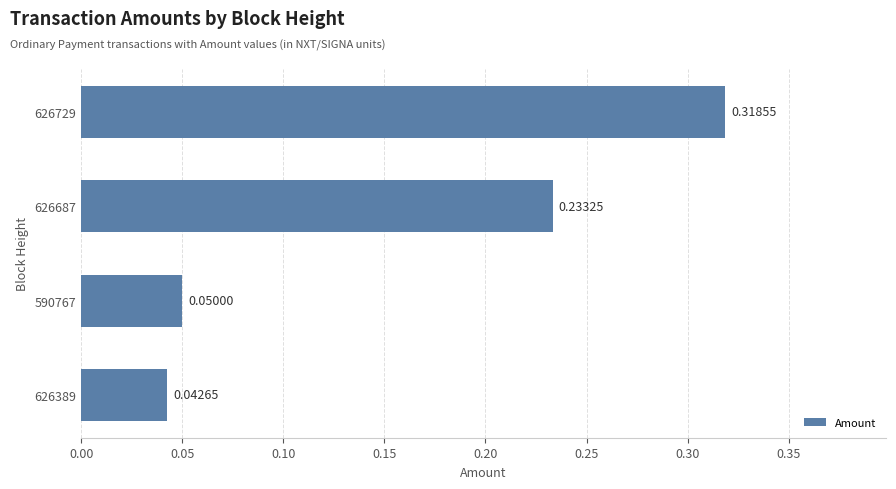

List the labels in order of value, largest first.

626729, 626687, 590767, 626389